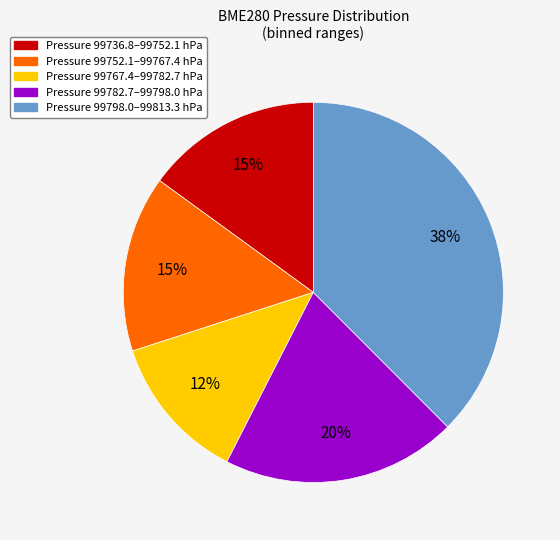

To the nearest percent, what is the average slice percentage?

20%